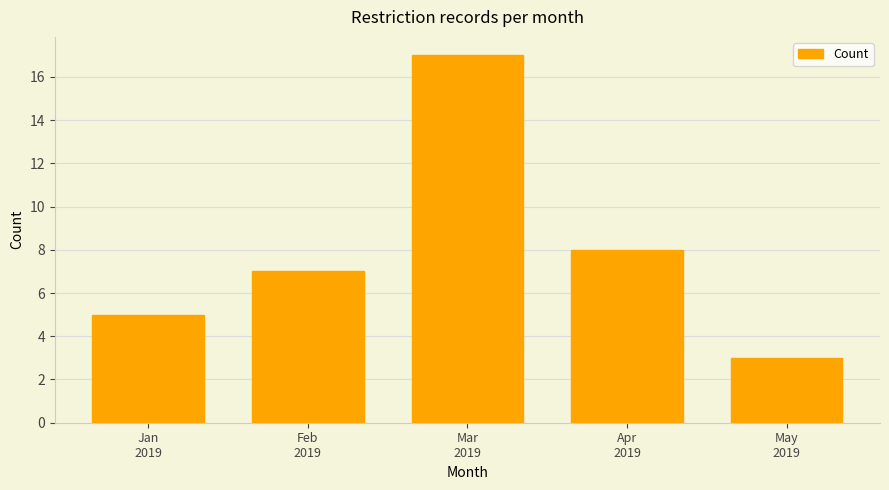

Reading left to right, what are all the values shown in this chart?

5	7	17	8	3